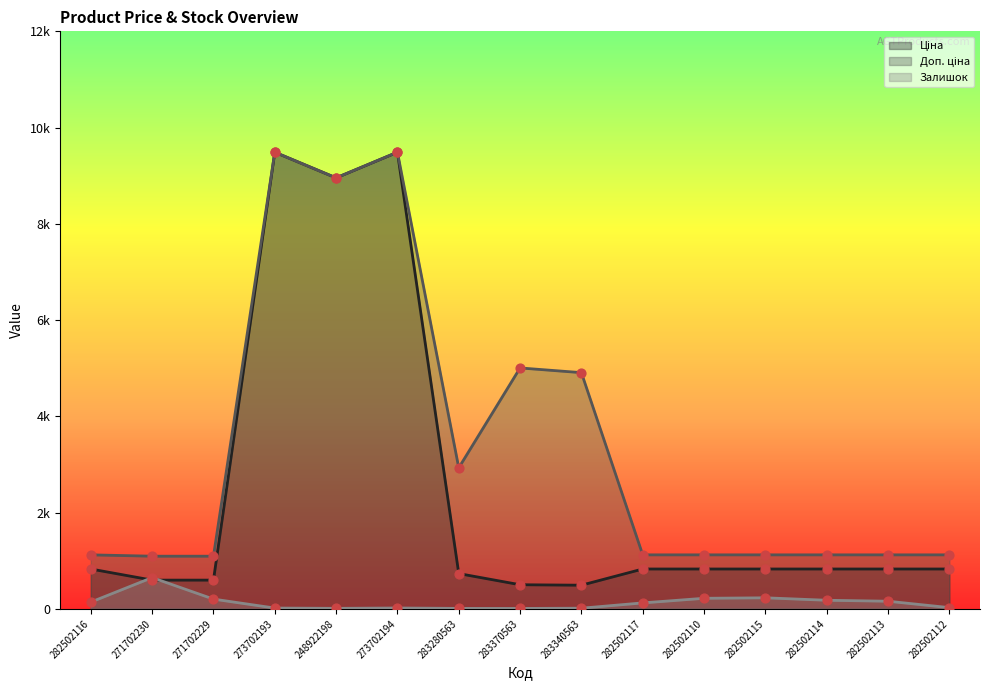

At which category is the sum across all series the highest?

273702194